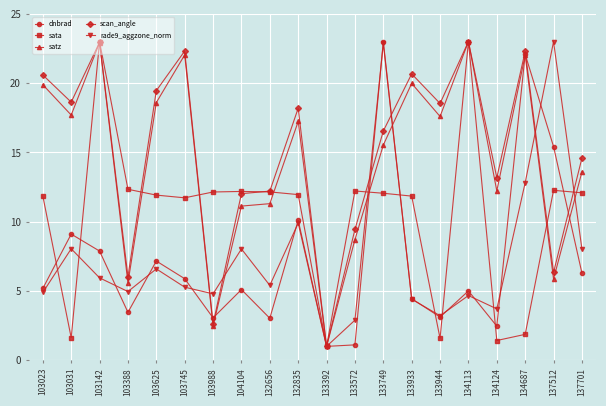

What is the smallest value displayed?

1.0